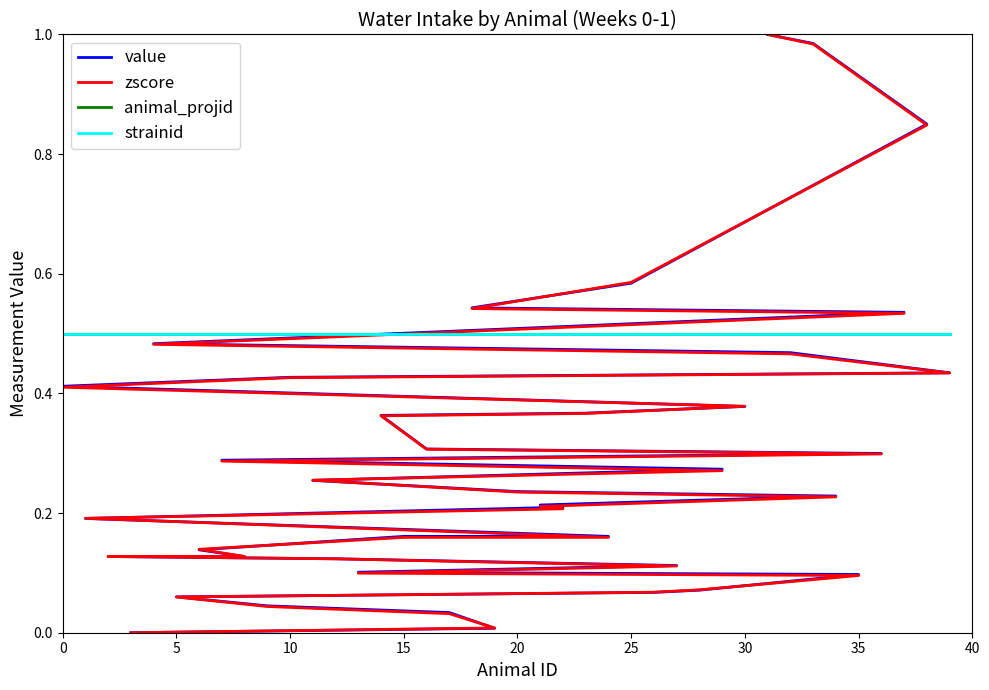

How many intersections are there between animal_projid and value?

1